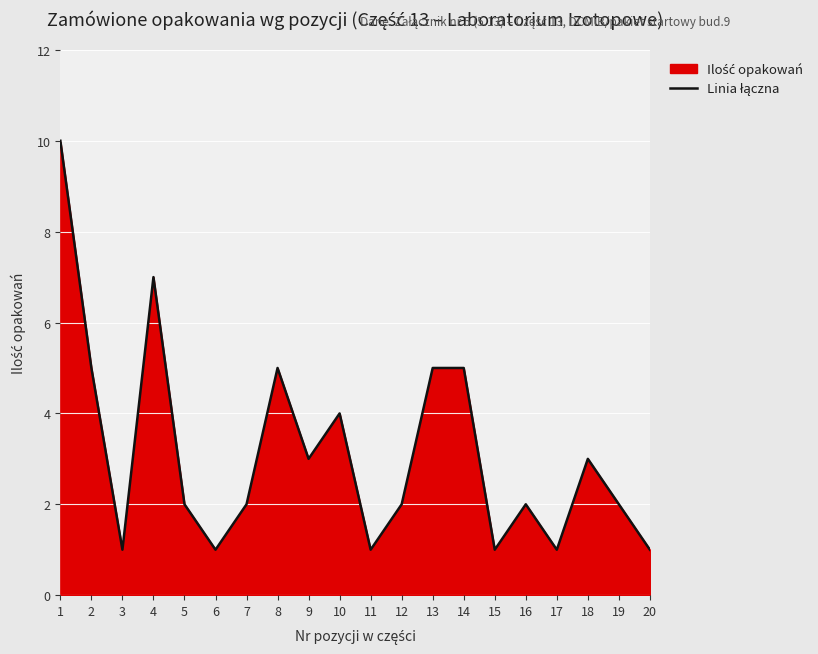

Reading right to left, list all the values displayed in this chart.

1	2	3	1	2	1	5	5	2	1	4	3	5	2	1	2	7	1	5	10